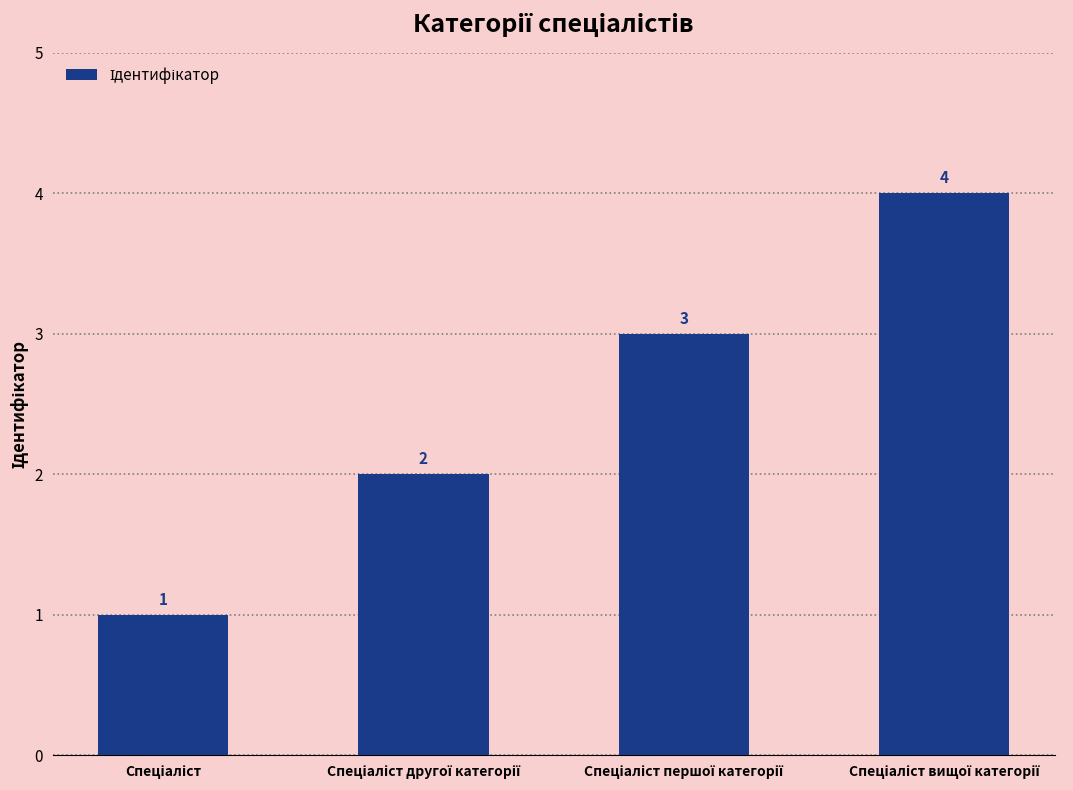

What is the maximum value shown in the chart?

4